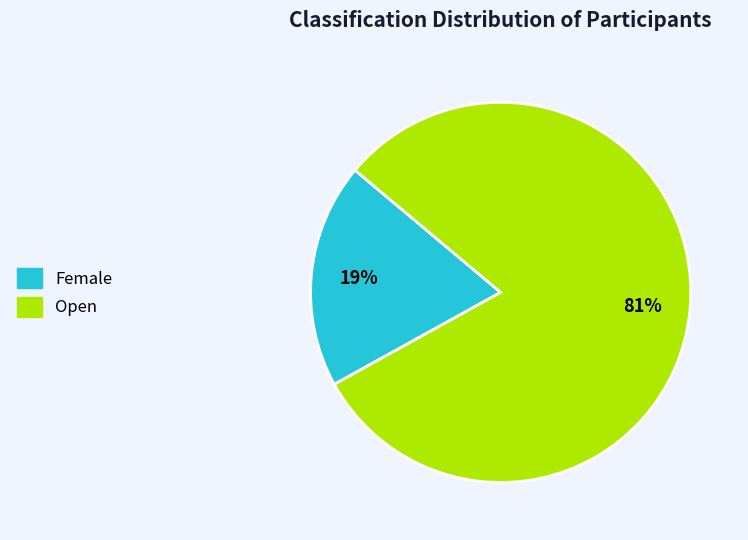

To the nearest percent, what percentage of the pie is Open?

81%